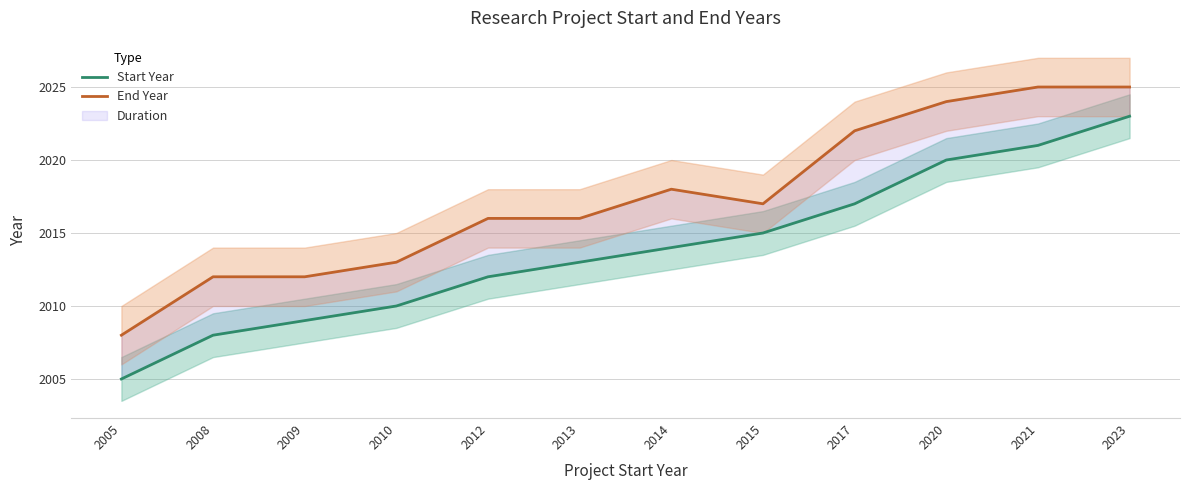

Is this an area chart (filled region under the line)?

No